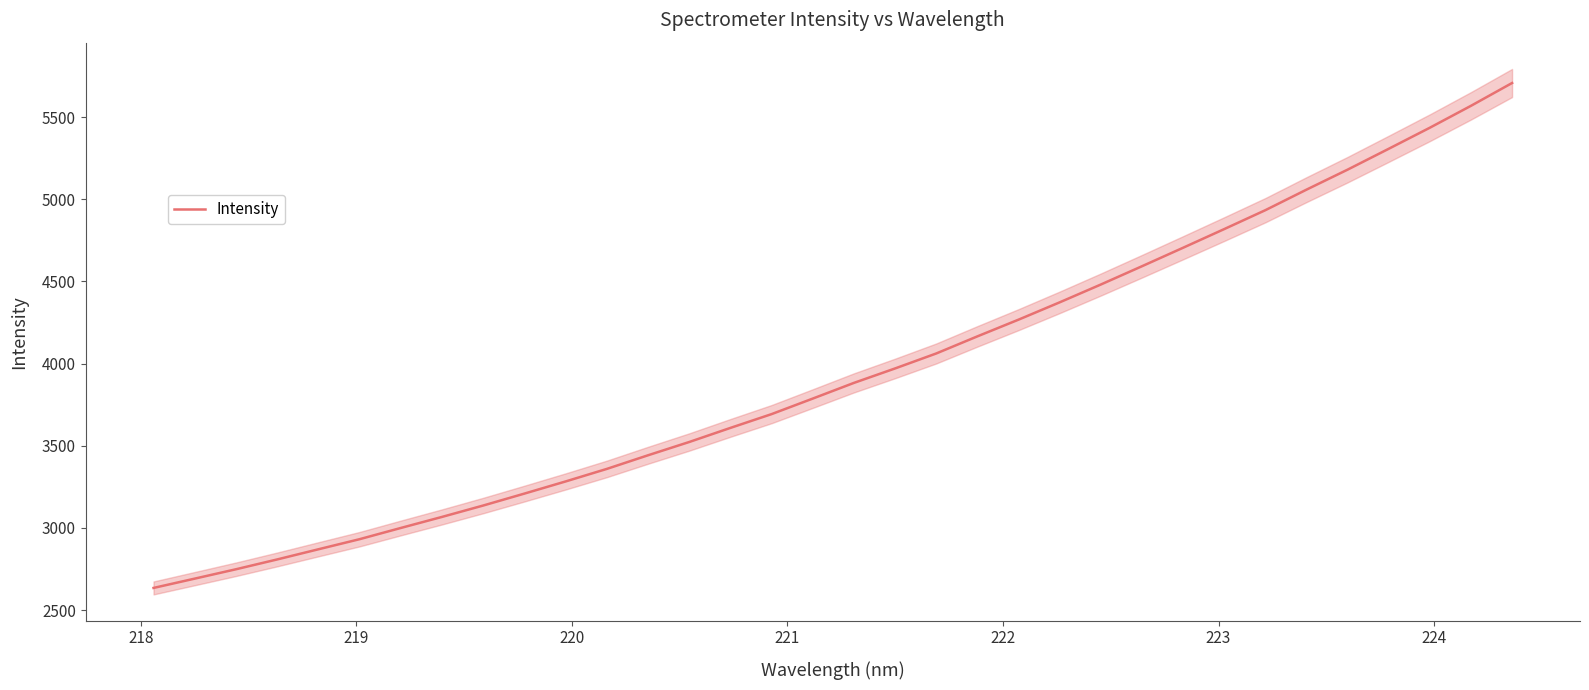

What is the lowest value of the Intensity series?

2634.4